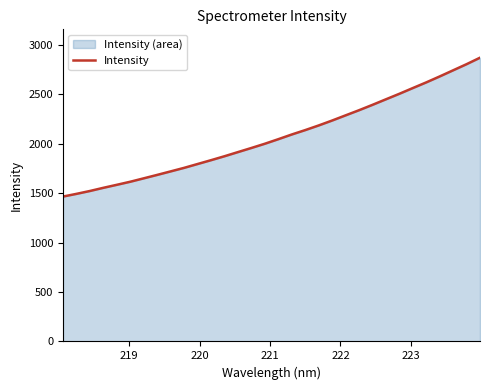

What is the difference between the second highest and second lowest values?

1312.1